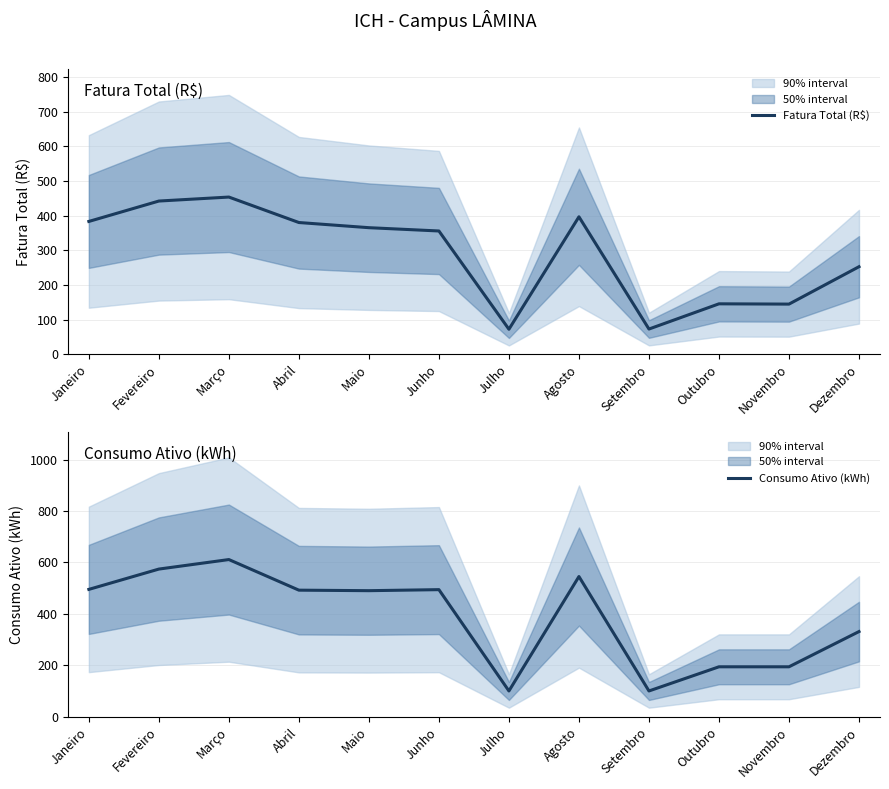

Which series has the largest total across all categories?

Consumo Ativo (kWh)